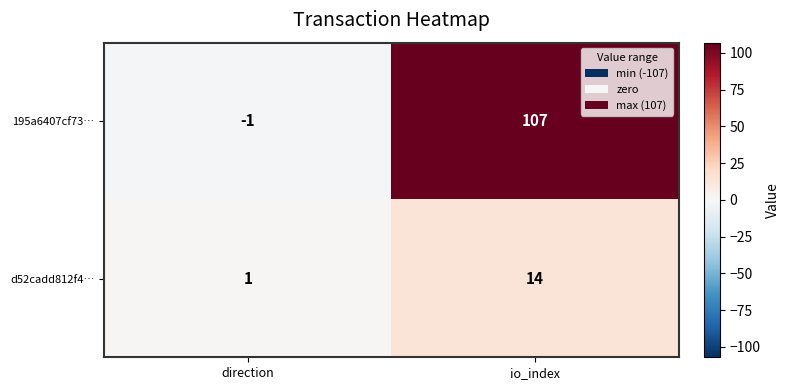

Reading right to left, transcribe all the data shown in this chart.

195a6407cf73…: io_index=107	direction=-1
d52cadd812f4…: io_index=14	direction=1